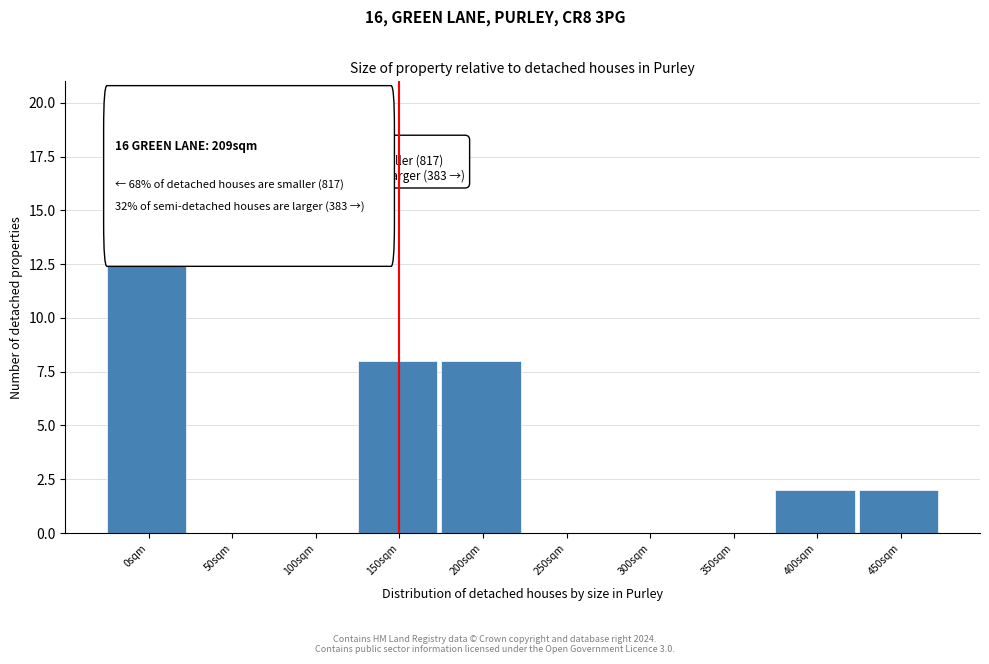

Reading left to right, what are all the values shown in this chart?

0sqm=20	50sqm=0	100sqm=0	150sqm=8	200sqm=8	250sqm=0	300sqm=0	350sqm=0	400sqm=2	450sqm=2